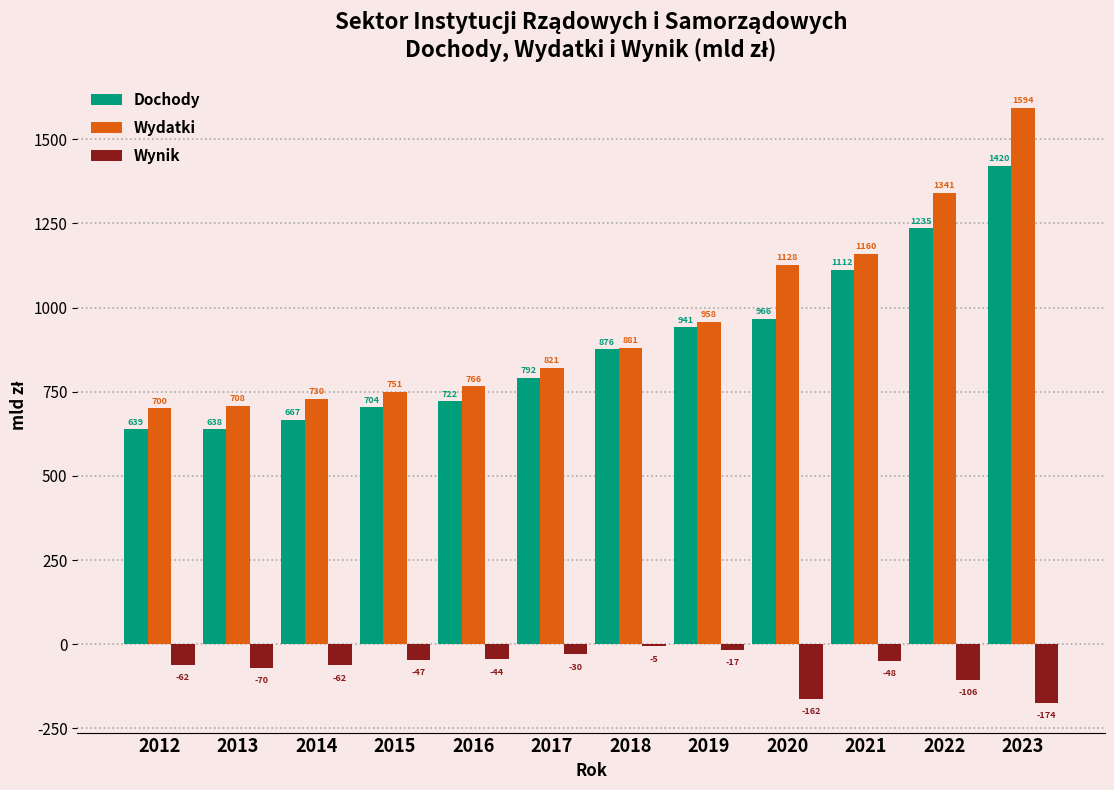

Is it true that Dochody equals 876.1 at 2018?

True